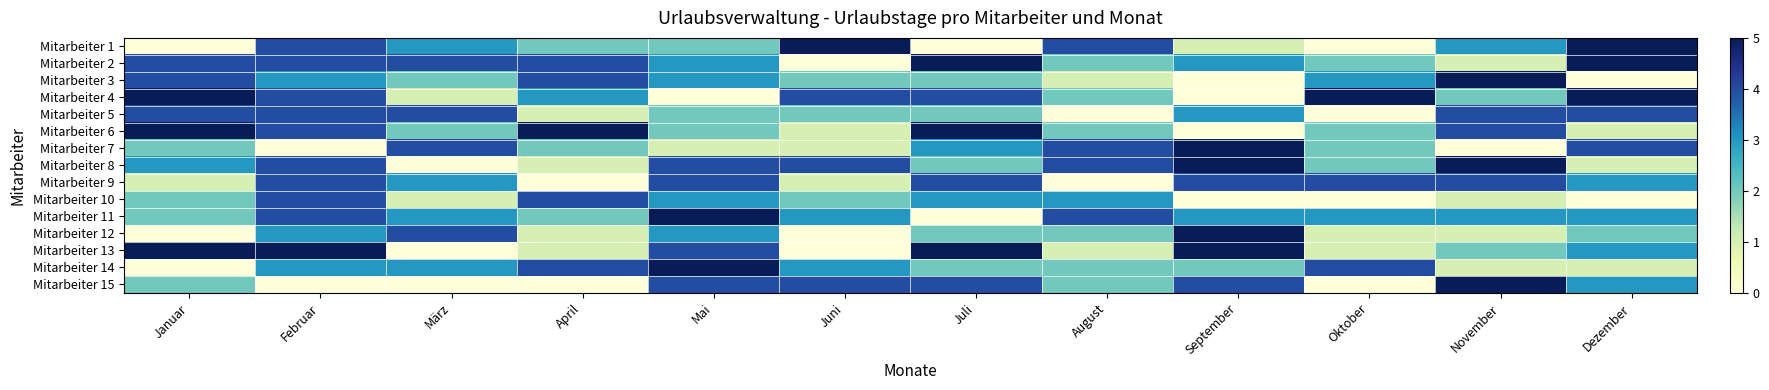

How many data points in Mitarbeiter 13 are less than 3?

6